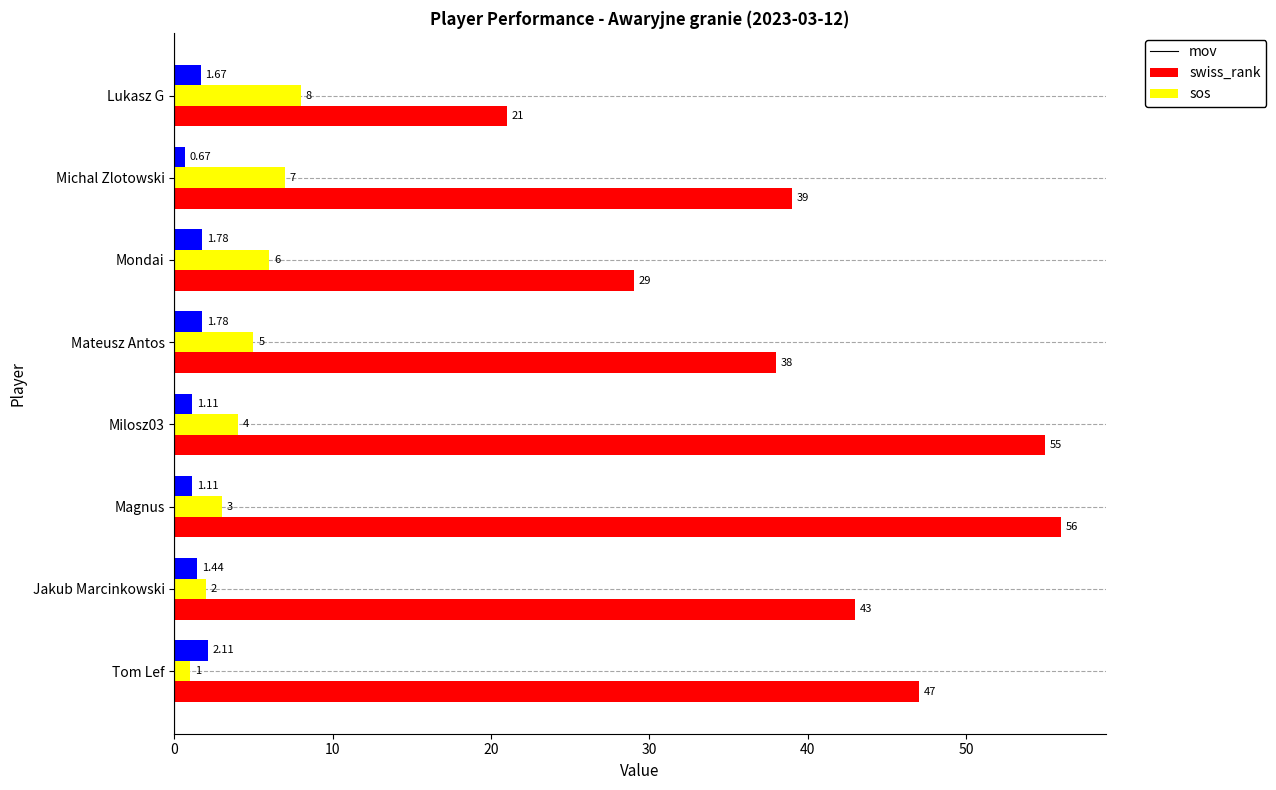

Between Jakub Marcinkowski and Magnus, which series saw the biggest shift?

mov